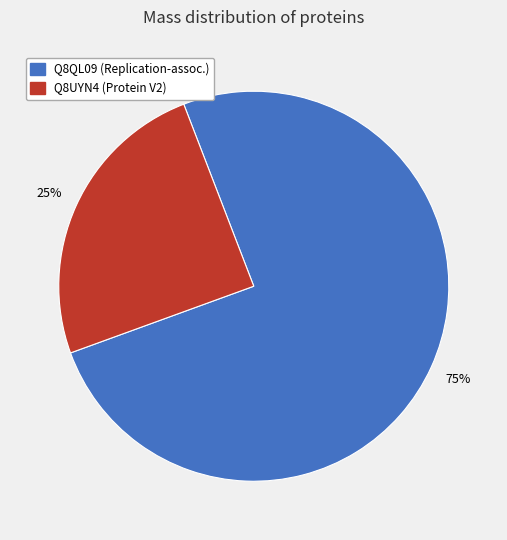

True or false: Q8UYN4 (Protein V2) accounts for 25% of the total.

True